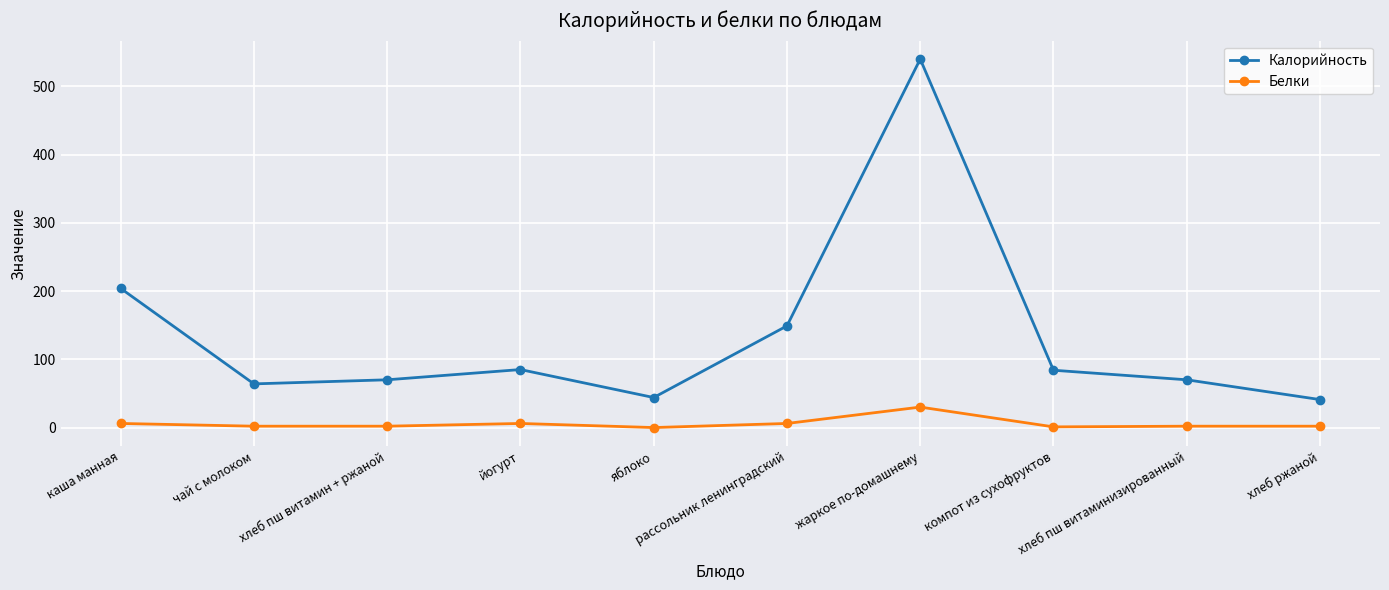

What is the label of the 10th point from the right?

каша манная